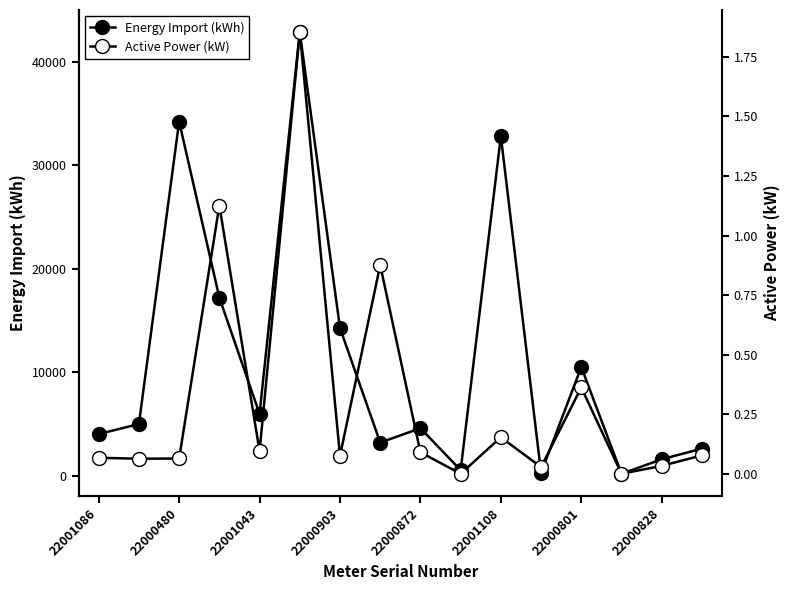

True or false: Active Power (kW) and Energy Import (kWh) cross at least once.

False